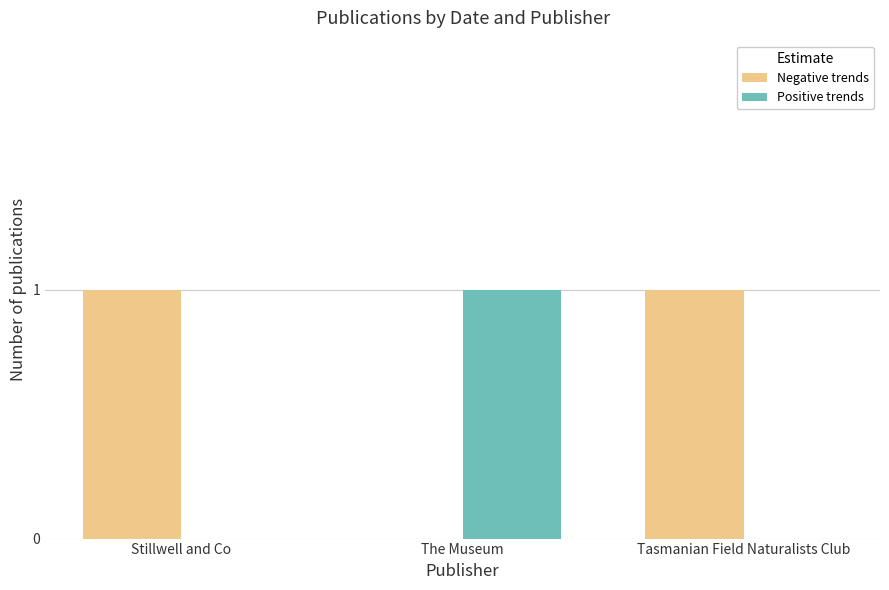

The value of Positive trends at Tasmanian Field Naturalists Club is -1. True or false?

False